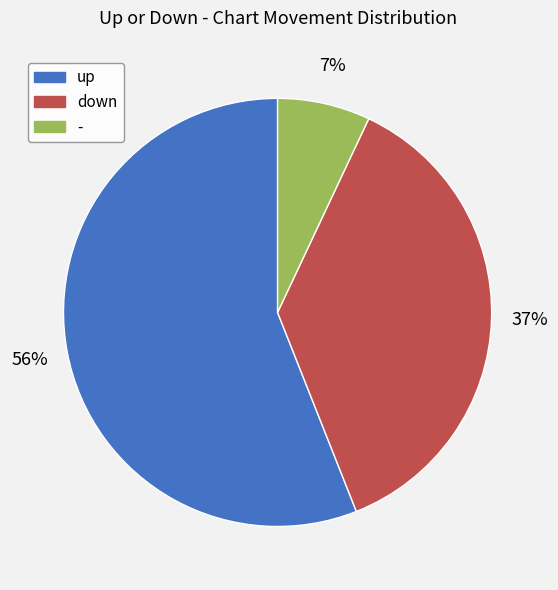

What is the largest slice in the pie chart?

up